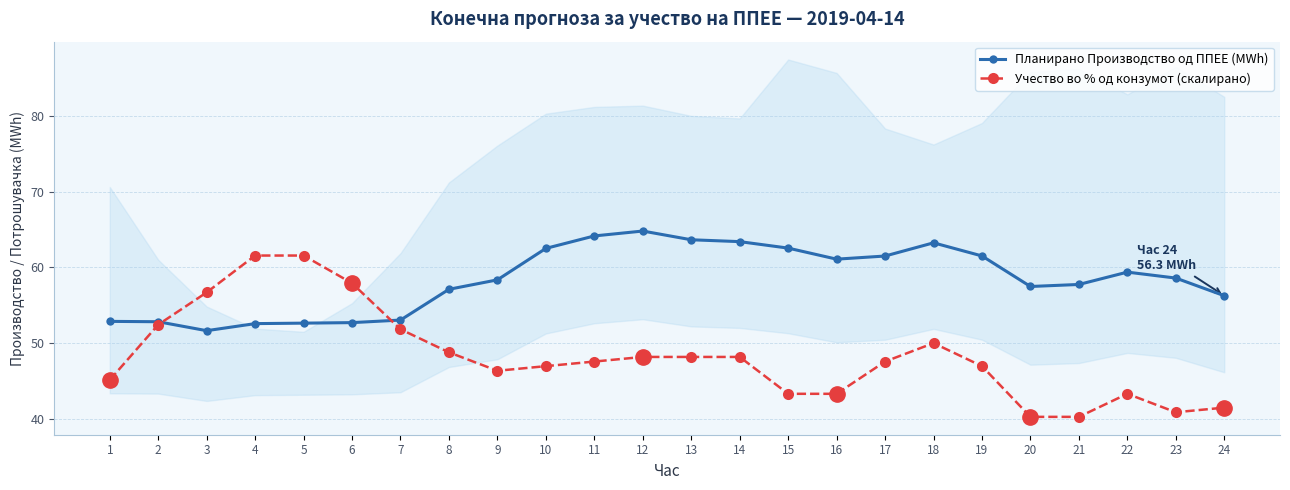

True or false: Учество во % од конзумот (скалирано) and Планирано Производство од ППЕЕ (MWh) intersect in this chart.

True